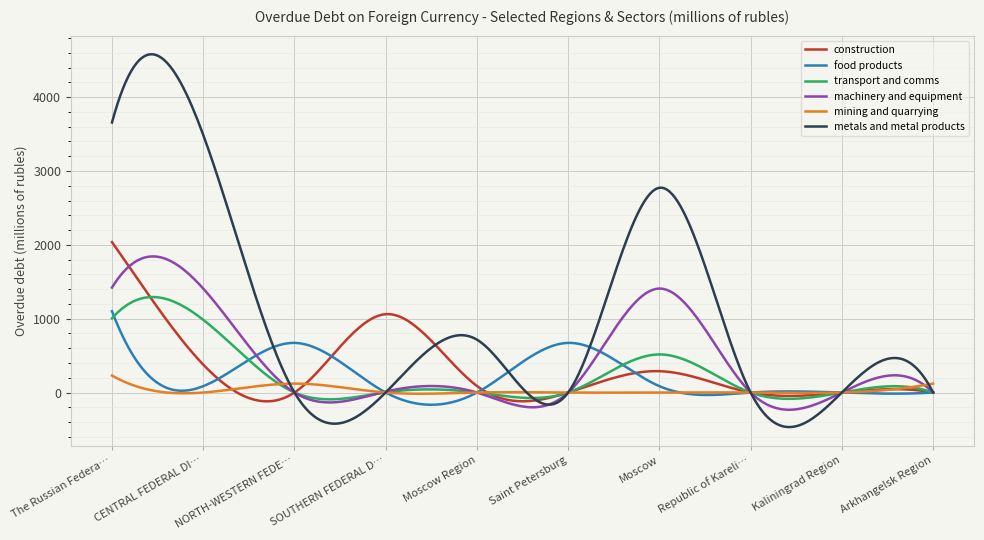

Which series has the largest total across all categories?

metals and metal products